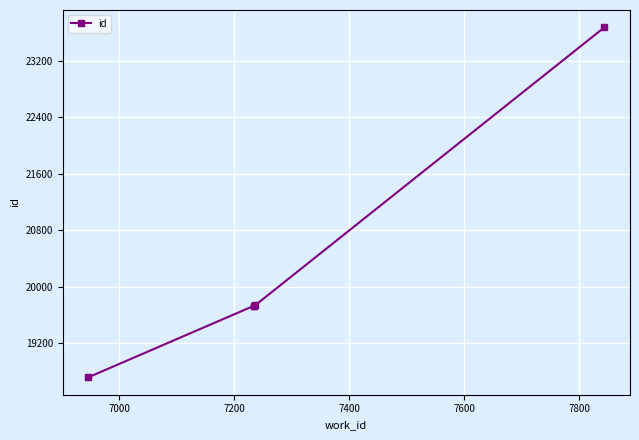

What is the difference between the values at 7600 and 7400?

3937